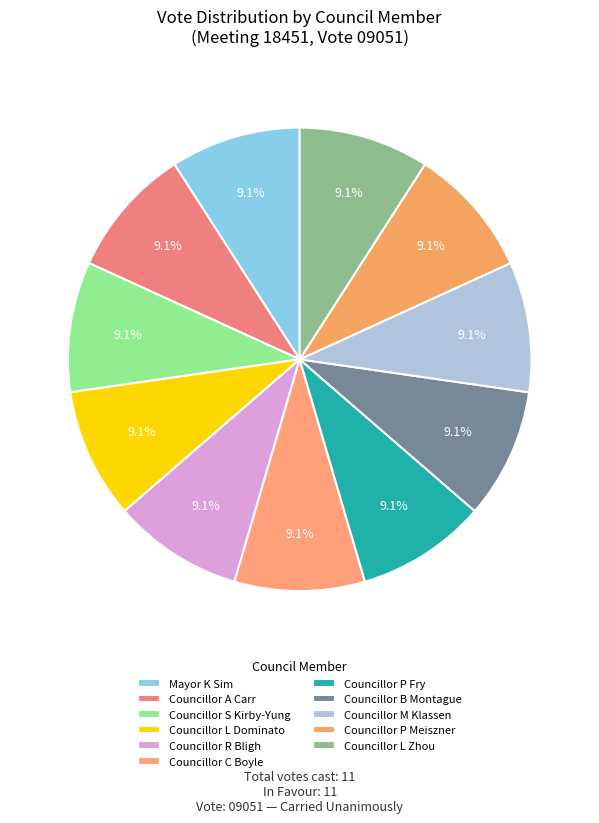

Which slice is the smallest?

Mayor K Sim